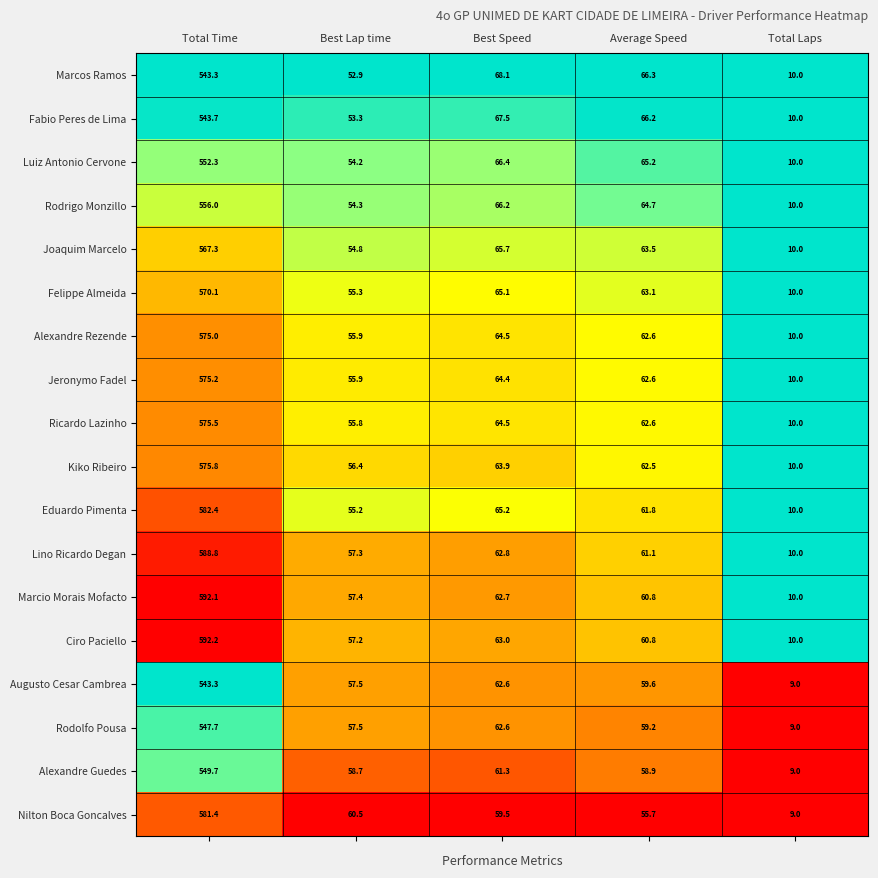

What is the lowest value of the Eduardo Pimenta series?

10.0